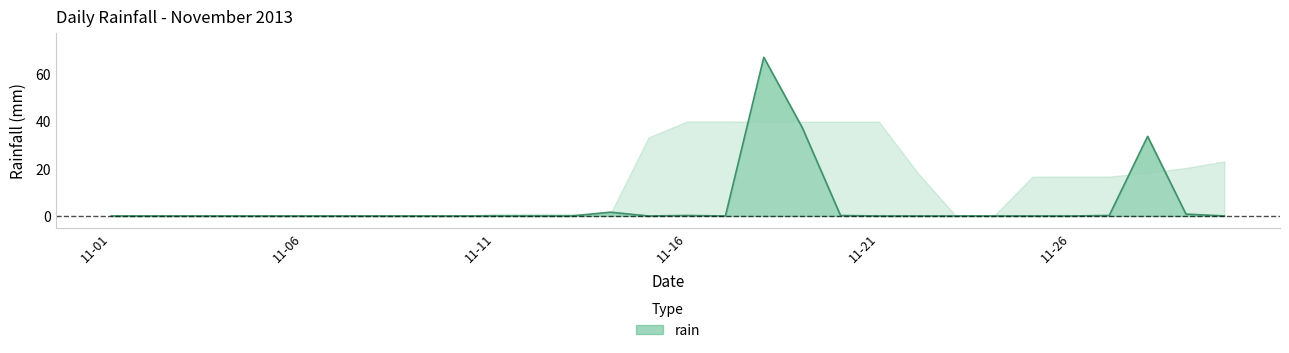

Rank the categories by value from highest to lowest.

2013-11-18, 2013-11-19, 2013-11-28, 2013-11-14, 2013-11-29, 2013-11-16, 2013-11-20, 2013-11-27, 2013-11-01, 2013-11-02, 2013-11-03, 2013-11-04, 2013-11-05, 2013-11-06, 2013-11-07, 2013-11-08, 2013-11-09, 2013-11-10, 2013-11-11, 2013-11-12, 2013-11-13, 2013-11-15, 2013-11-17, 2013-11-21, 2013-11-22, 2013-11-23, 2013-11-24, 2013-11-25, 2013-11-26, 2013-11-30